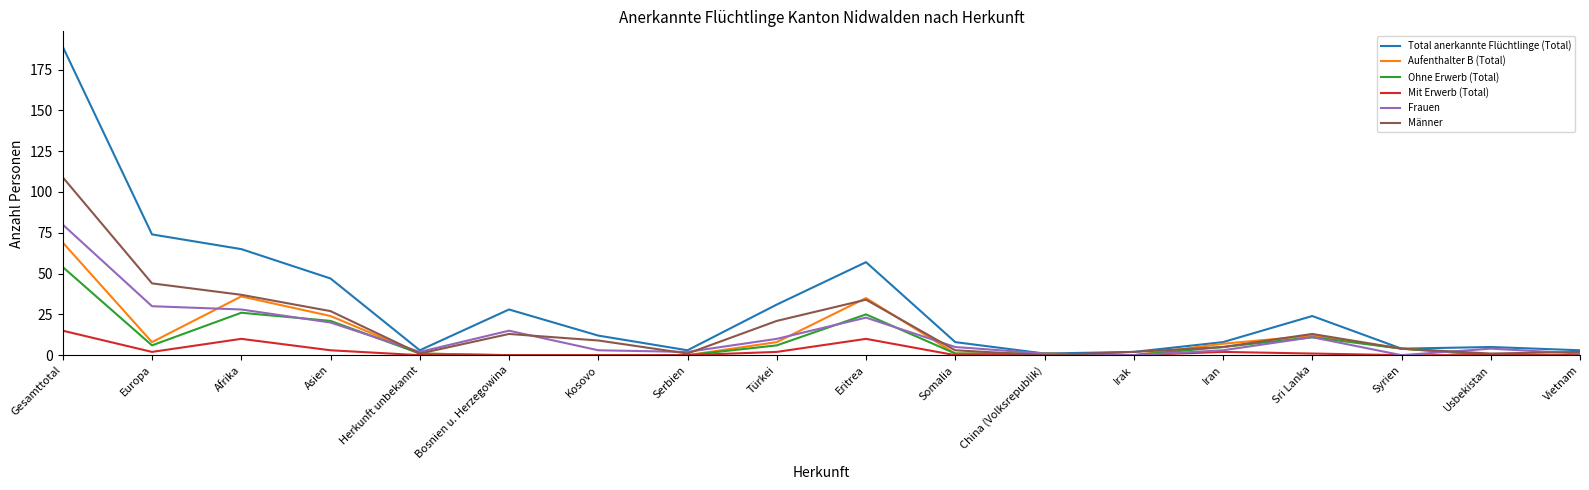

What is the difference between the maximum and minimum values in the Aufenthalter B (Total) series?

69